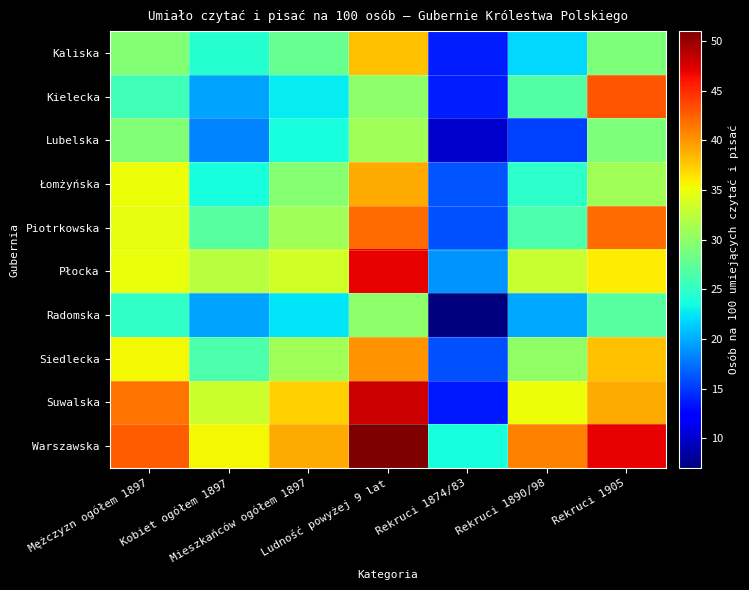

Reading left to right, transcribe all the data shown in this chart.

Kaliska: Mężczyzn ogółem 1897=29.5	Kobiet ogółem 1897=24.4	Mieszkańców ogółem 1897=27.9	Ludność powyżej 9 lat=38.0	Rekruci 1874/83=13.8	Rekruci 1890/98=21.9	Rekruci 1905=29.0
Kielecka: Mężczyzn ogółem 1897=25.9	Kobiet ogółem 1897=19.6	Mieszkańców ogółem 1897=22.7	Ludność powyżej 9 lat=30.0	Rekruci 1874/83=13.8	Rekruci 1890/98=26.8	Rekruci 1905=43.0
Lubelska: Mężczyzn ogółem 1897=29.3	Kobiet ogółem 1897=18.2	Mieszkańców ogółem 1897=23.8	Ludność powyżej 9 lat=31.0	Rekruci 1874/83=10.0	Rekruci 1890/98=15.4	Rekruci 1905=29.0
Łomżyńska: Mężczyzn ogółem 1897=35.1	Kobiet ogółem 1897=23.7	Mieszkańców ogółem 1897=29.6	Ludność powyżej 9 lat=39.0	Rekruci 1874/83=16.2	Rekruci 1890/98=24.8	Rekruci 1905=31.0
Piotrkowska: Mężczyzn ogółem 1897=34.8	Kobiet ogółem 1897=27.1	Mieszkańców ogółem 1897=30.9	Ludność powyżej 9 lat=42.0	Rekruci 1874/83=16.1	Rekruci 1890/98=26.5	Rekruci 1905=42.0
Płocka: Mężczyzn ogółem 1897=34.9	Kobiet ogółem 1897=32.2	Mieszkańców ogółem 1897=33.5	Ludność powyżej 9 lat=47.0	Rekruci 1874/83=18.9	Rekruci 1890/98=33.0	Rekruci 1905=36.0
Radomska: Mężczyzn ogółem 1897=24.9	Kobiet ogółem 1897=19.7	Mieszkańców ogółem 1897=22.3	Ludność powyżej 9 lat=30.0	Rekruci 1874/83=7.0	Rekruci 1890/98=19.8	Rekruci 1905=27.0
Siedlecka: Mężczyzn ogółem 1897=35.5	Kobiet ogółem 1897=26.5	Mieszkańców ogółem 1897=30.9	Ludność powyżej 9 lat=40.0	Rekruci 1874/83=16.0	Rekruci 1890/98=30.2	Rekruci 1905=38.0
Suwalska: Mężczyzn ogółem 1897=41.7	Kobiet ogółem 1897=33.2	Mieszkańców ogółem 1897=37.4	Ludność powyżej 9 lat=48.0	Rekruci 1874/83=13.6	Rekruci 1890/98=35.1	Rekruci 1905=39.0
Warszawska: Mężczyzn ogółem 1897=42.7	Kobiet ogółem 1897=35.4	Mieszkańców ogółem 1897=39.1	Ludność powyżej 9 lat=51.0	Rekruci 1874/83=23.8	Rekruci 1890/98=41.0	Rekruci 1905=47.0